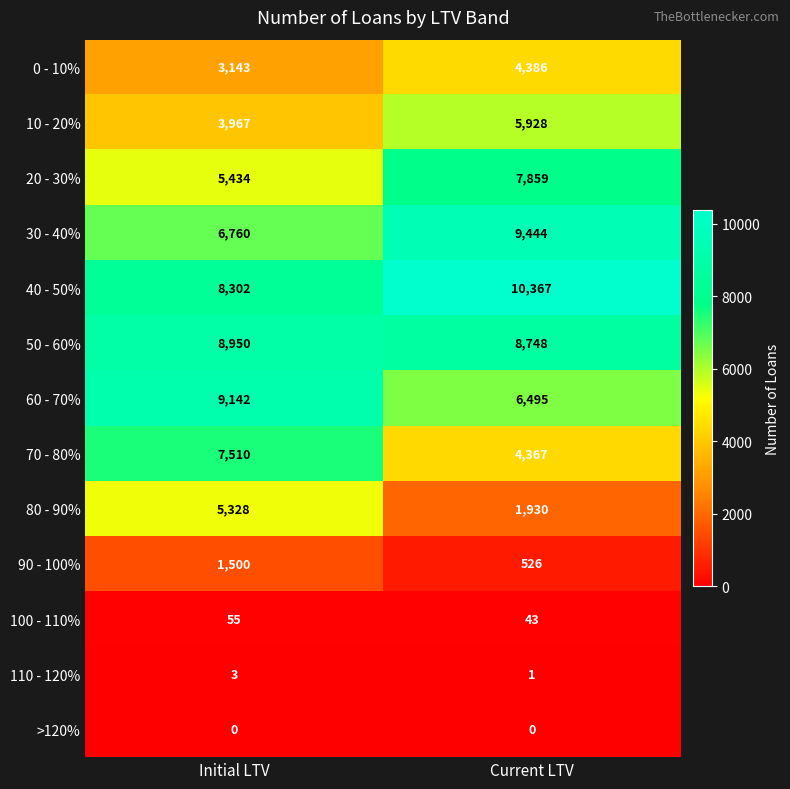

The value of 0 - 10% at Current LTV is 7711. True or false?

False